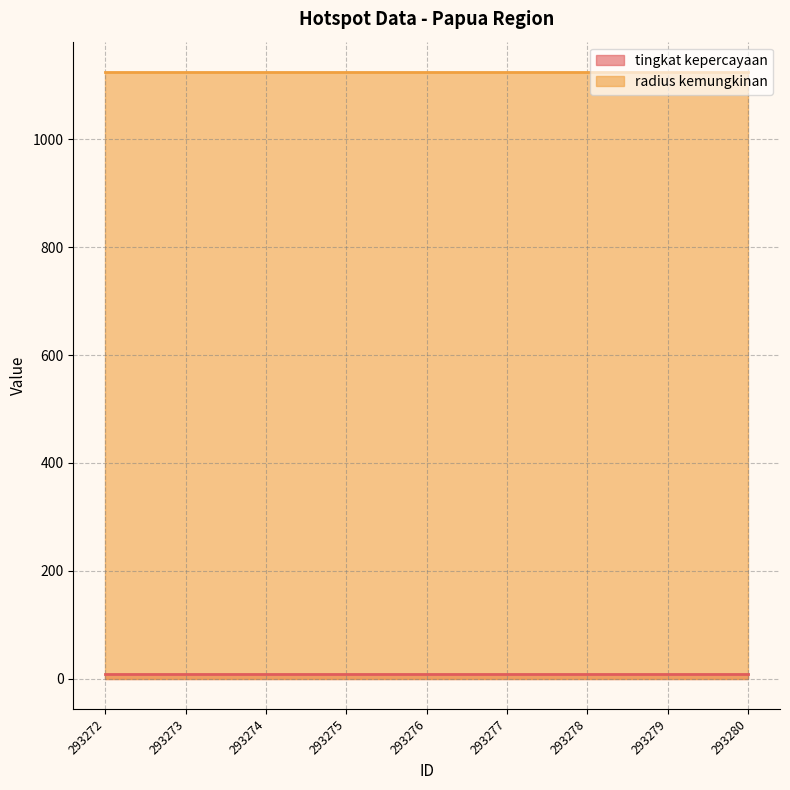

What is the difference between the highest and lowest values at 293274?

1117